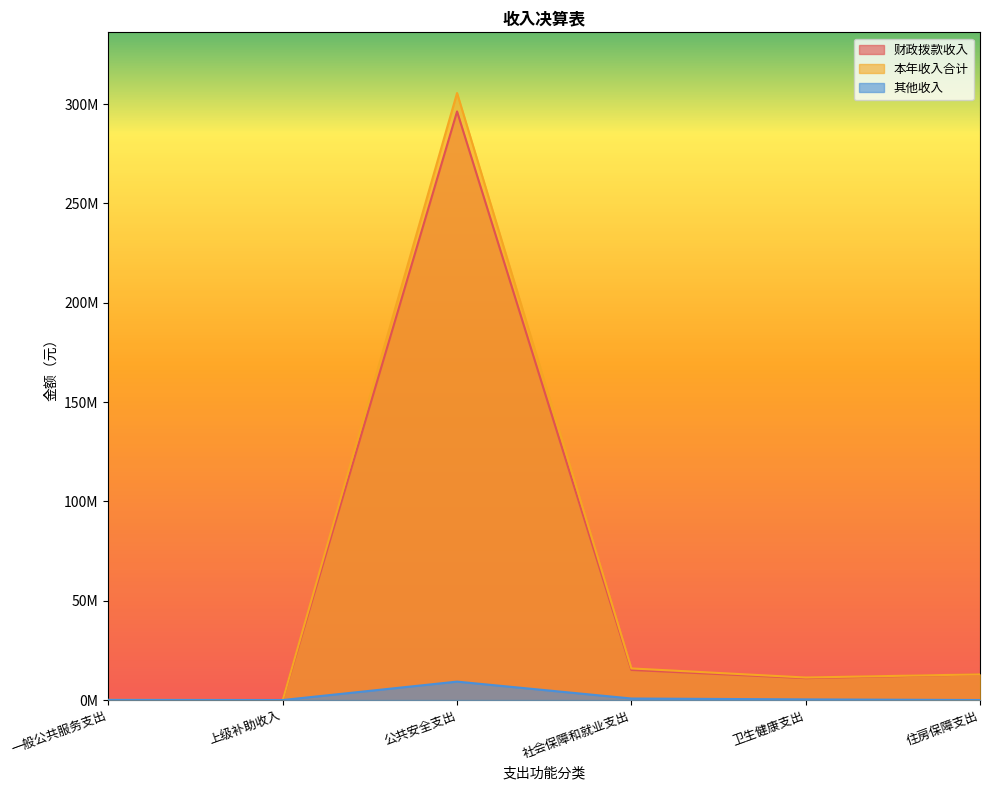

What is the label of the 1st point from the right?

住房保障支出